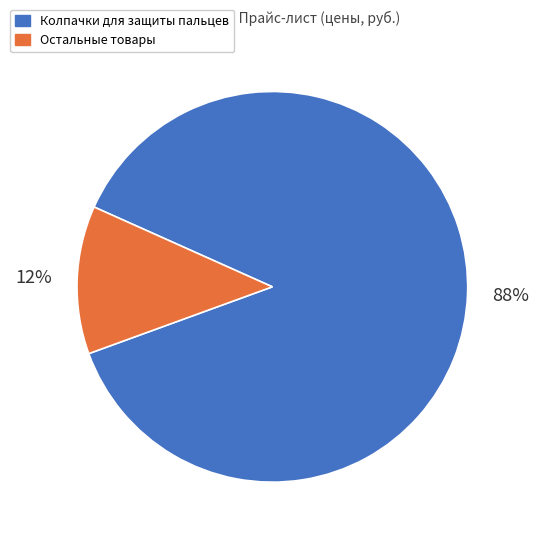

Does any single category account for the majority?

Yes